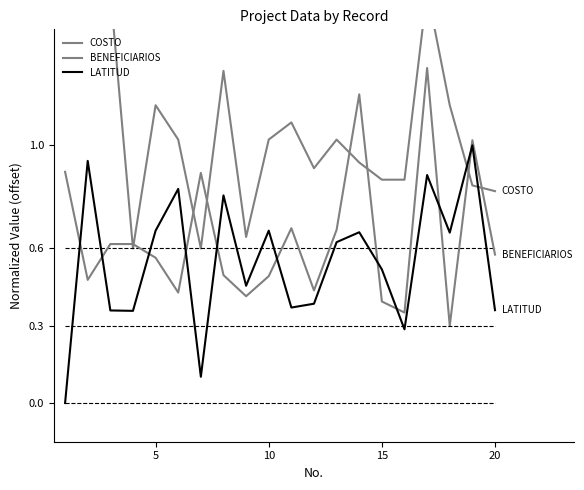

What are all the series names shown in the legend?

COSTO, BENEFICIARIOS, LATITUD